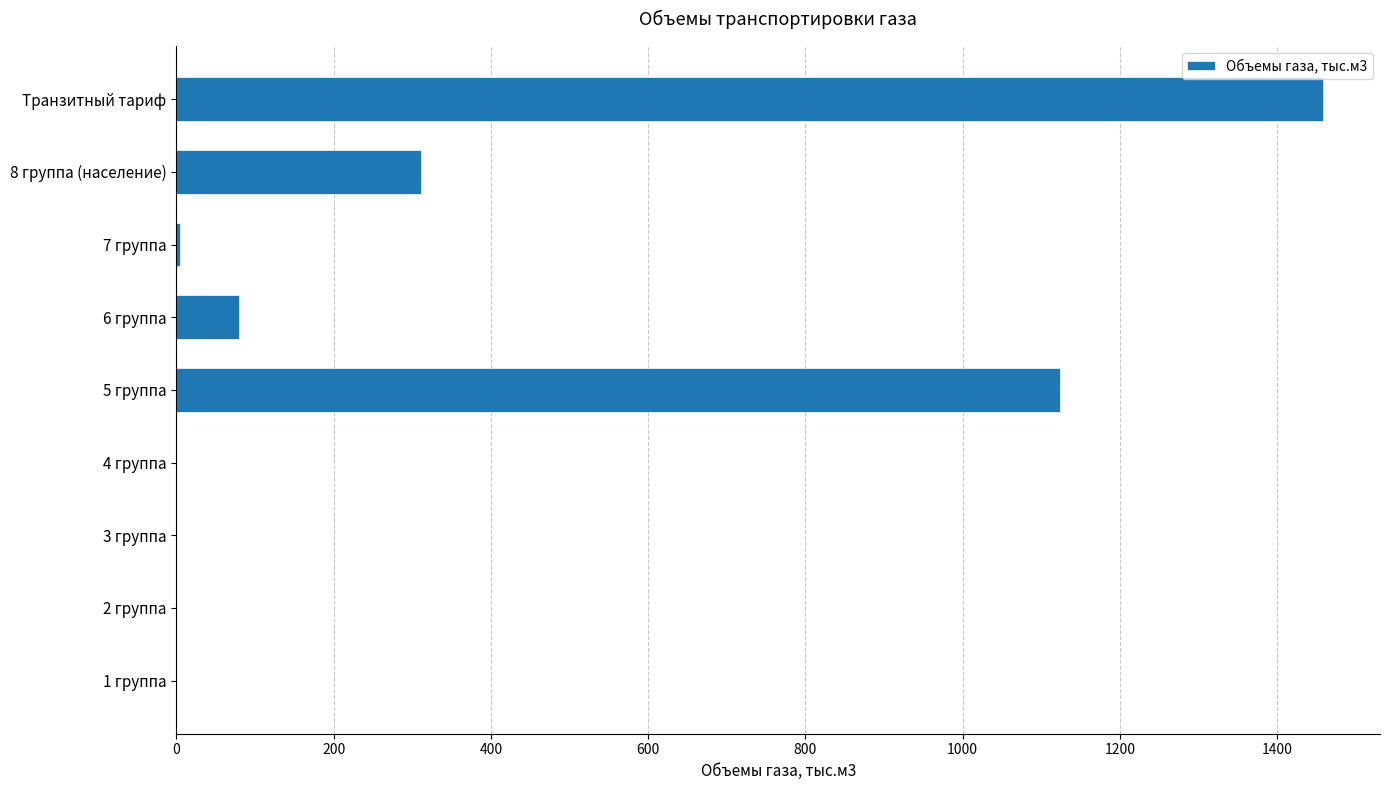

Are the bars horizontal?

Yes